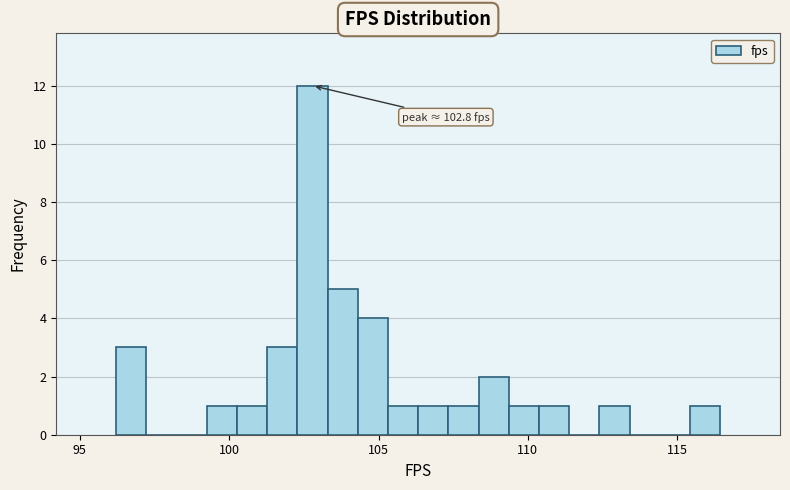

Read against the x-axis, roughly where is the centre of the tallest bar?

103.0